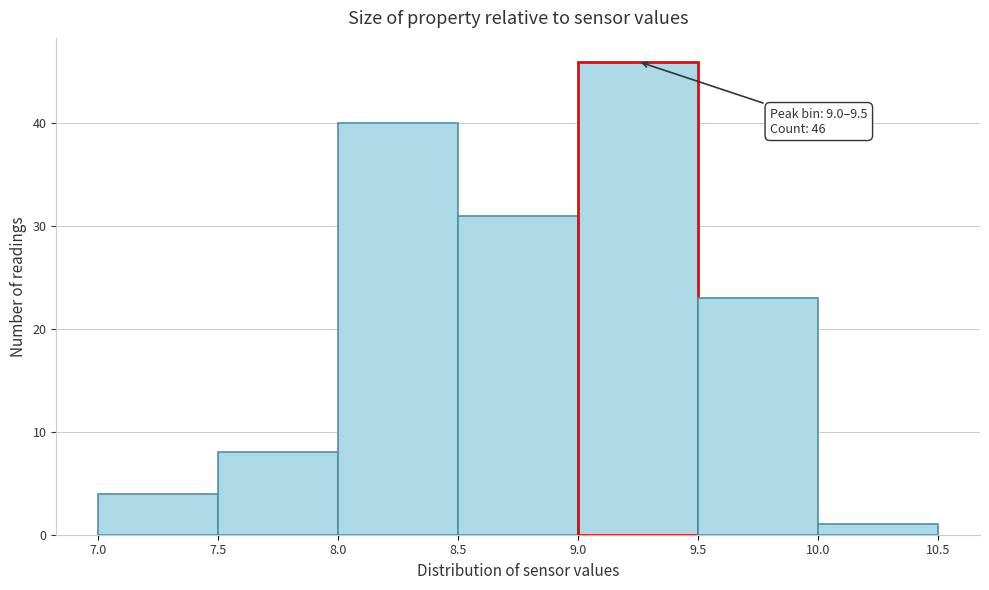

Over which range of the x-axis is the bar tallest?

9.0 to 9.5